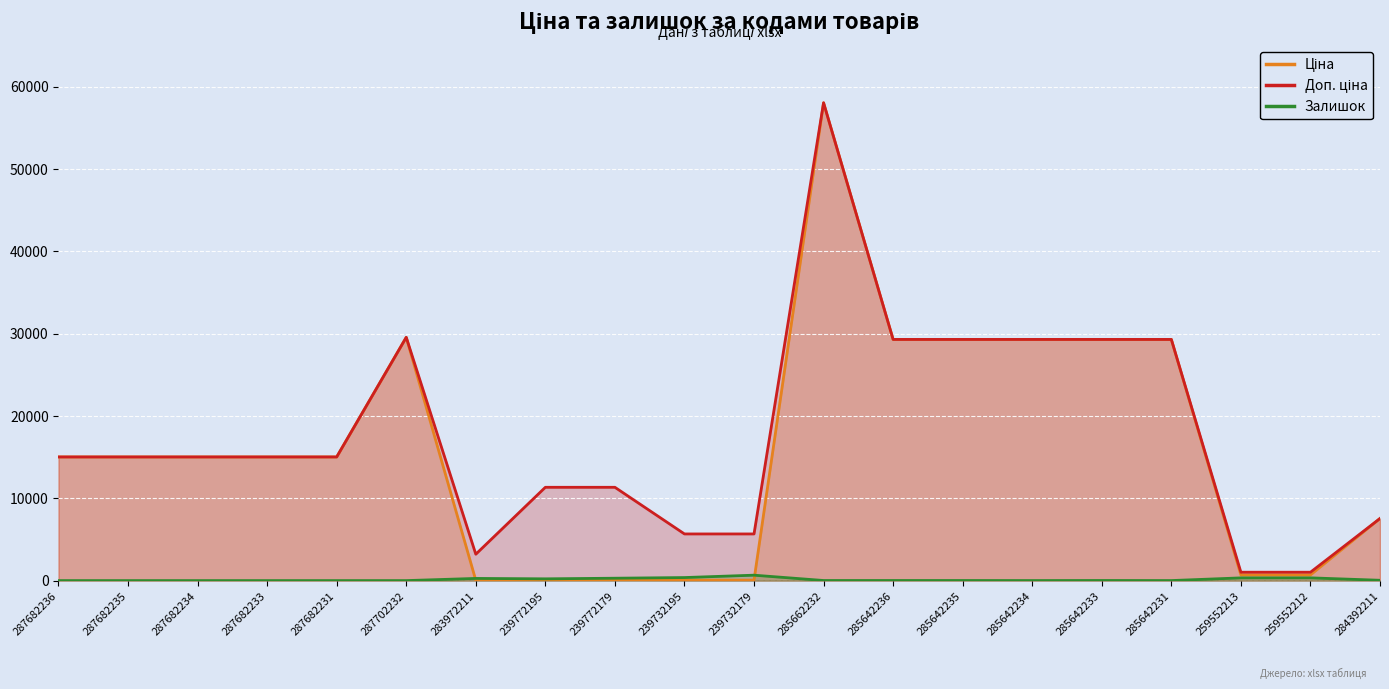

How many lines are shown in the chart?

3